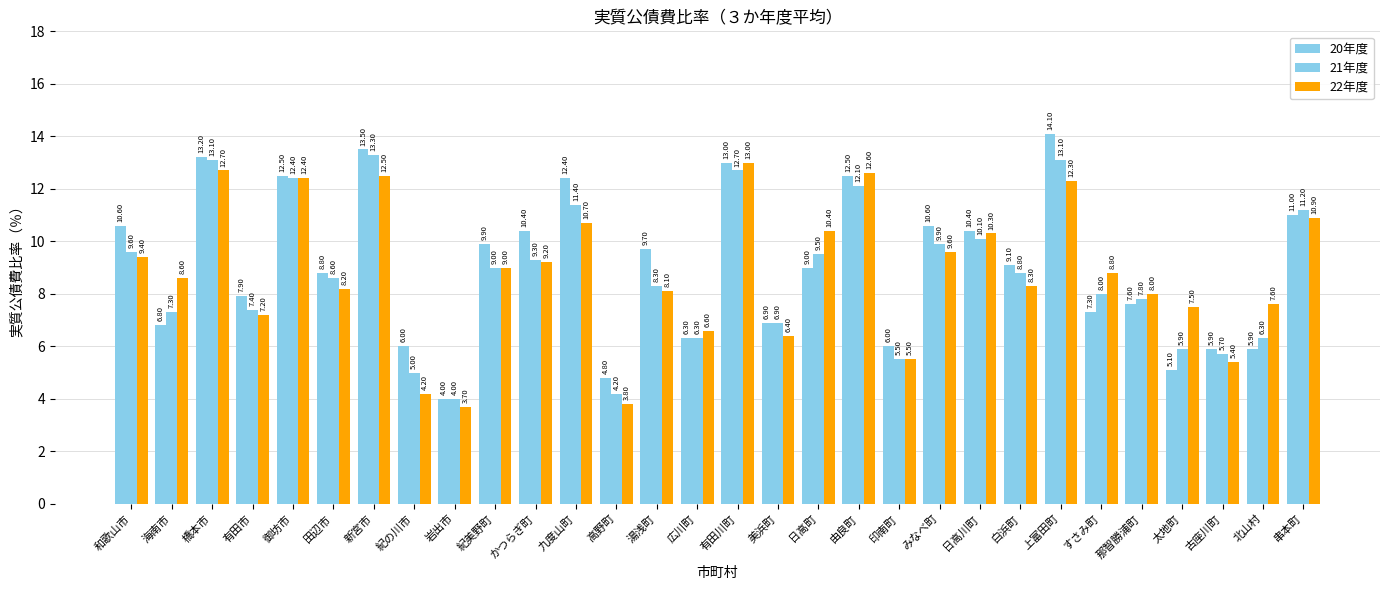

Where does the 20年度 series first go above 9?

和歌山市